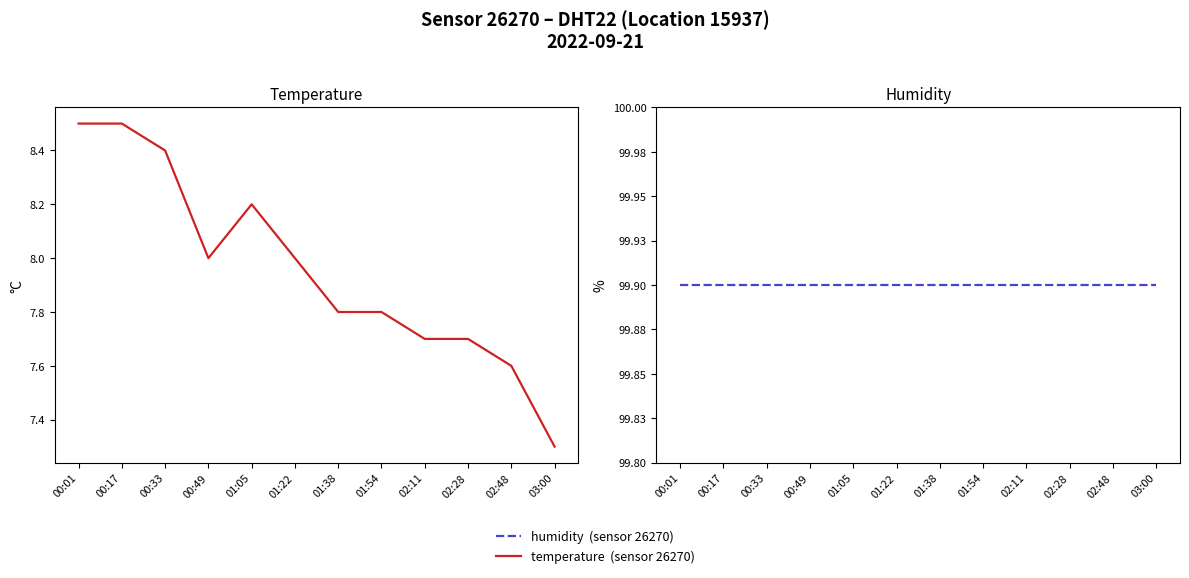

What is the value of the temperature point at the 2nd from the left?

8.5